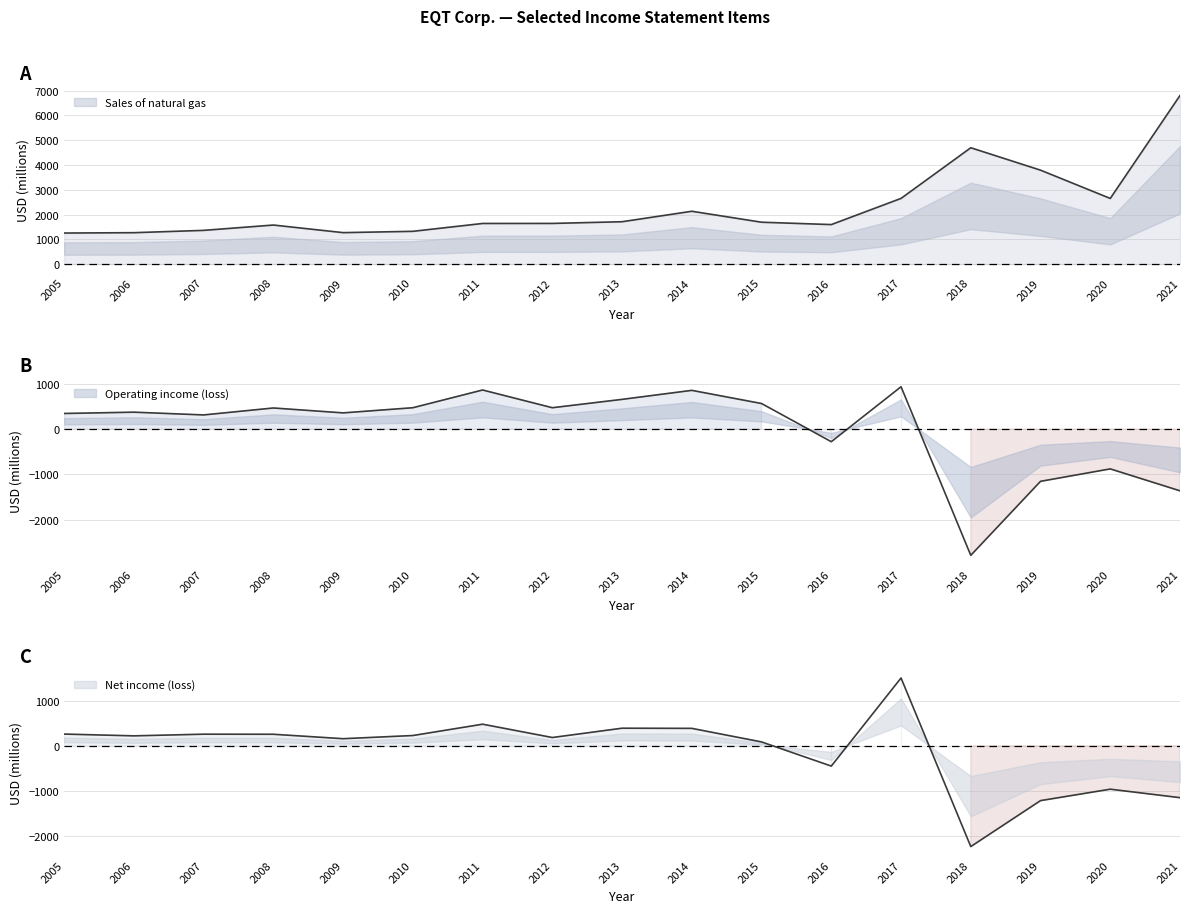

Which series has the largest range (max minus min)?

Sales of natural gas